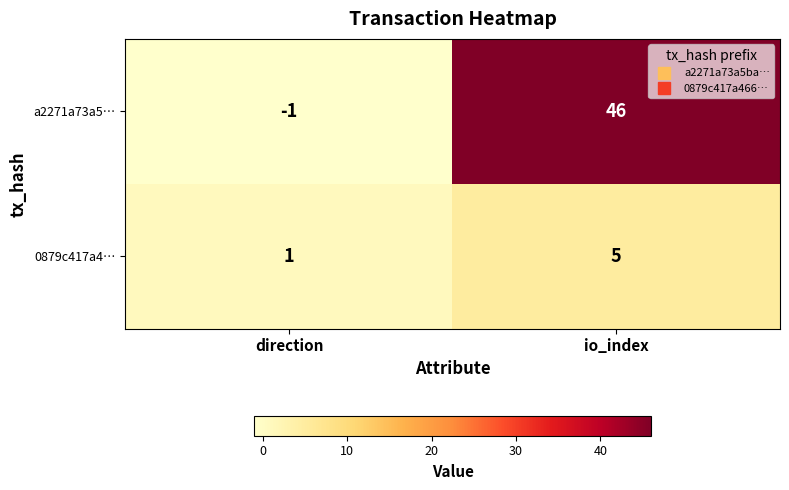

Where is 0879c417a4… nearest to the value 3?

direction